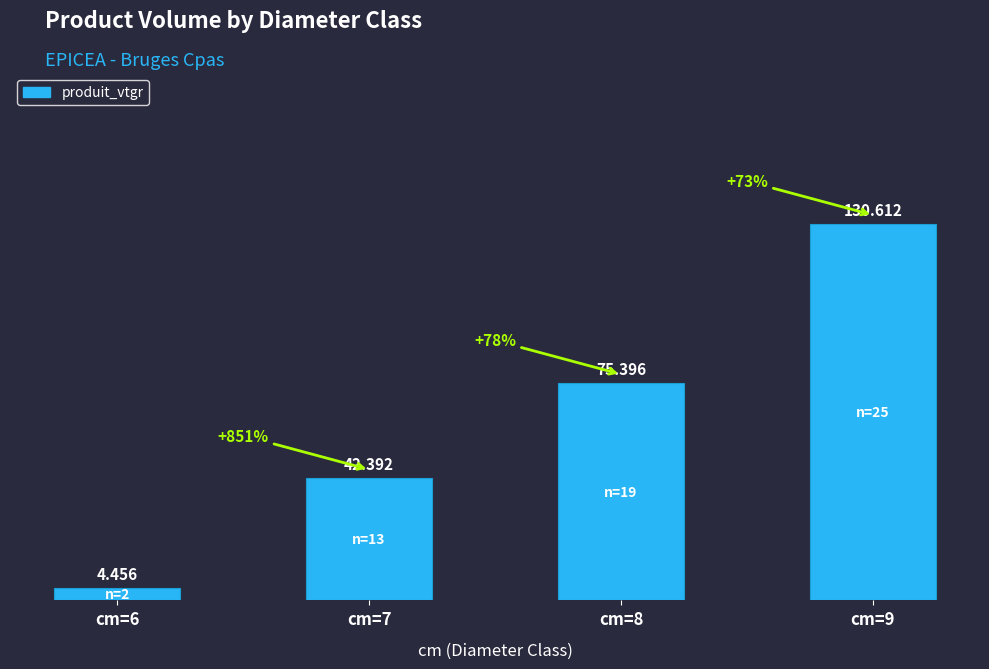

How many distinct data groups are displayed?

1